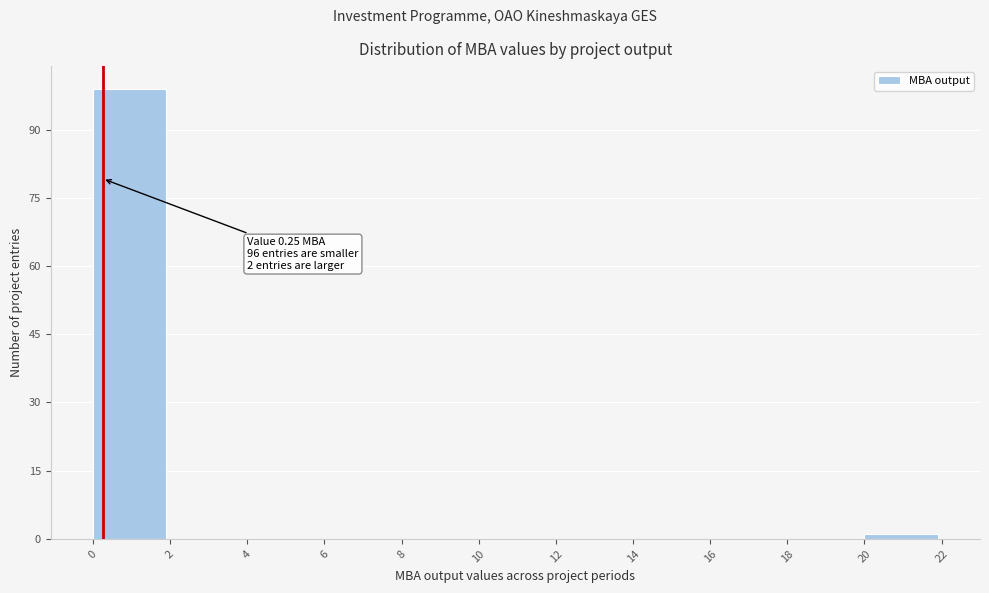

Which range on the x-axis has the tallest bar?

0 to 2